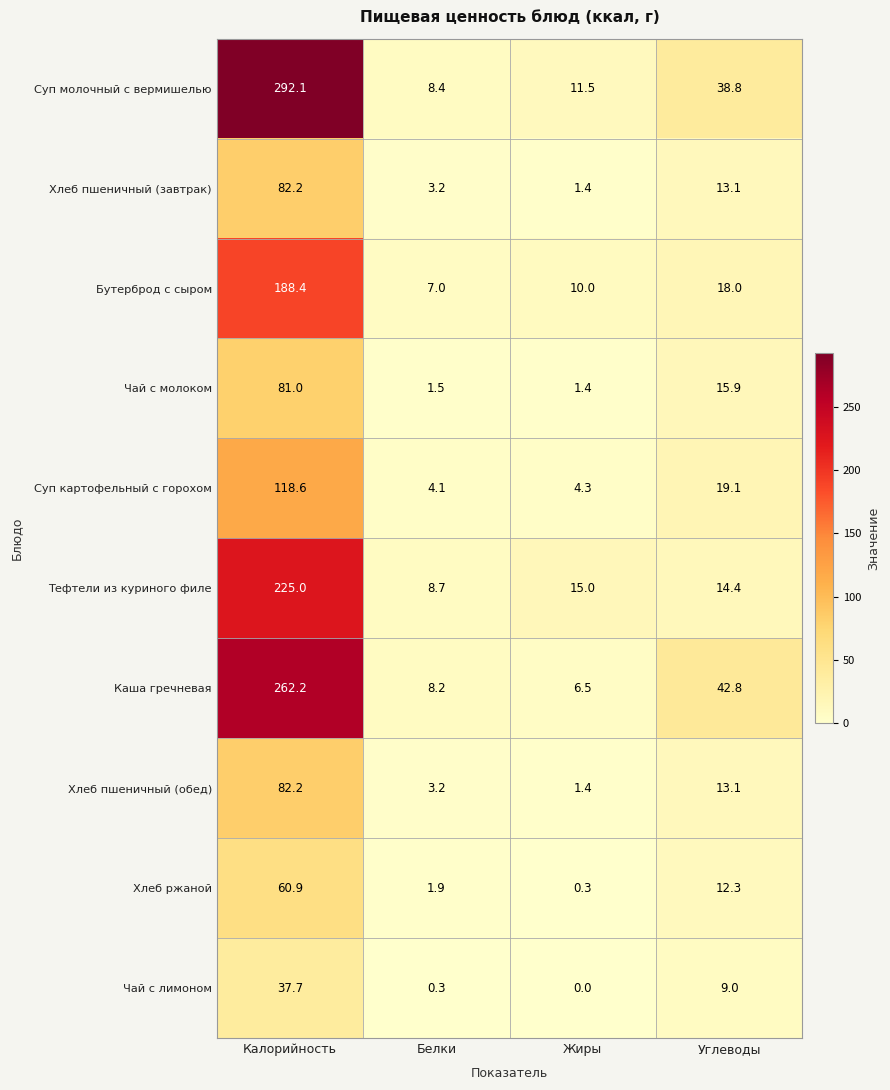

What is the average value of the Хлеб пшеничный (завтрак) series?

25.0